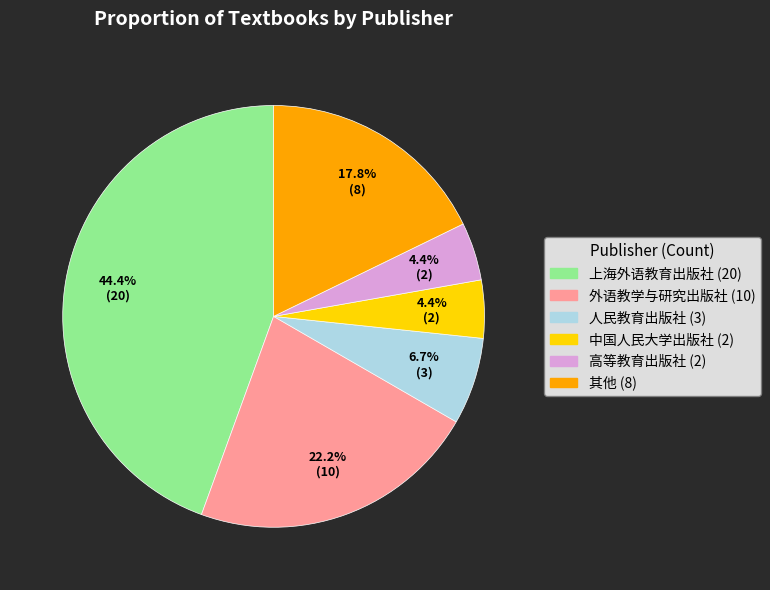

Is there a majority slice in this chart?

No